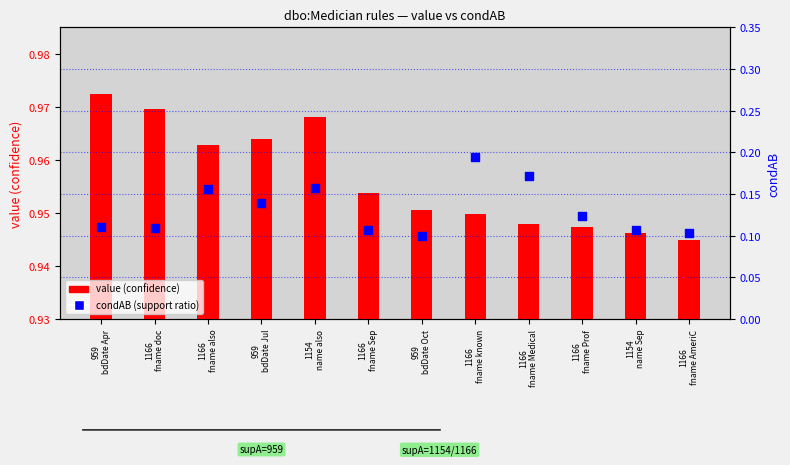

At how many categories does at least one series exceed 0?

12